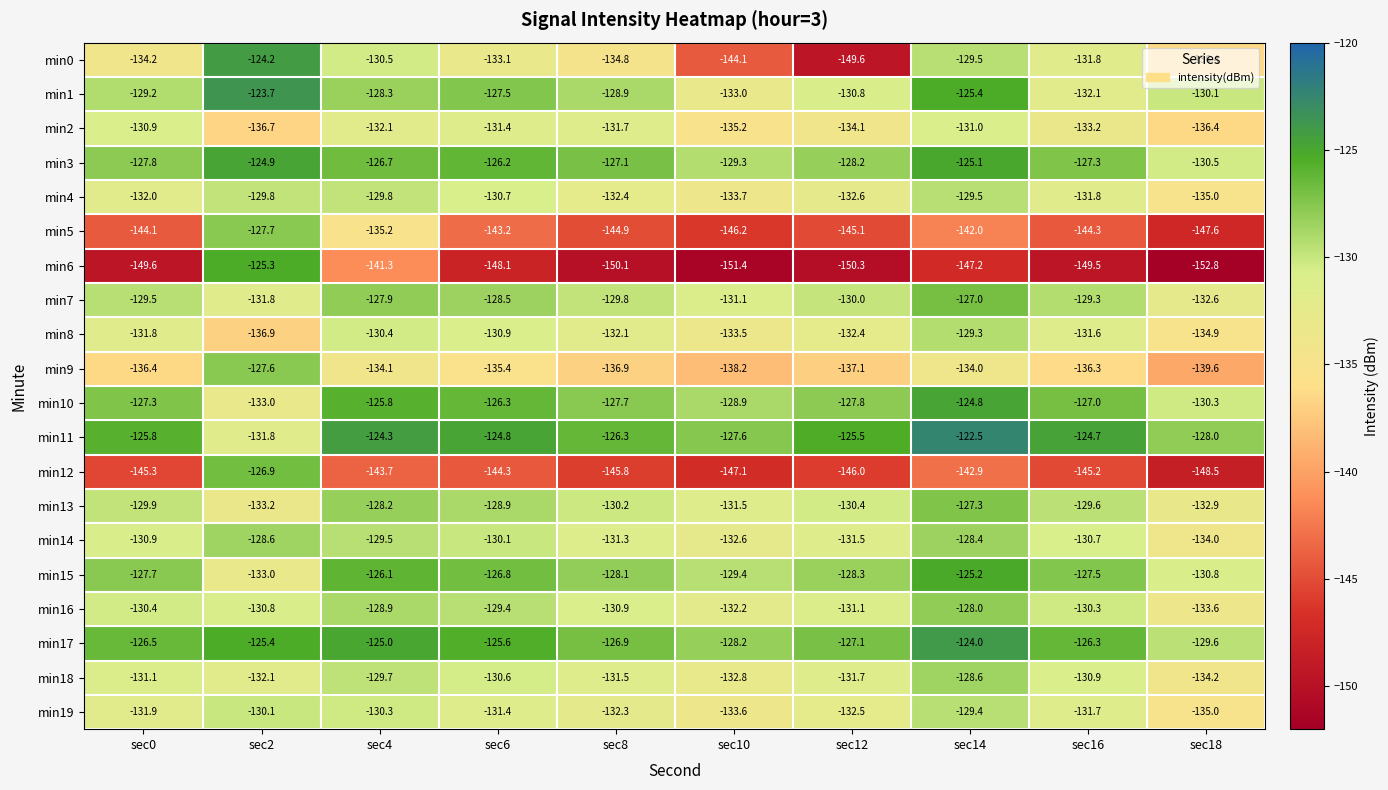

How many series are shown in this chart?

20